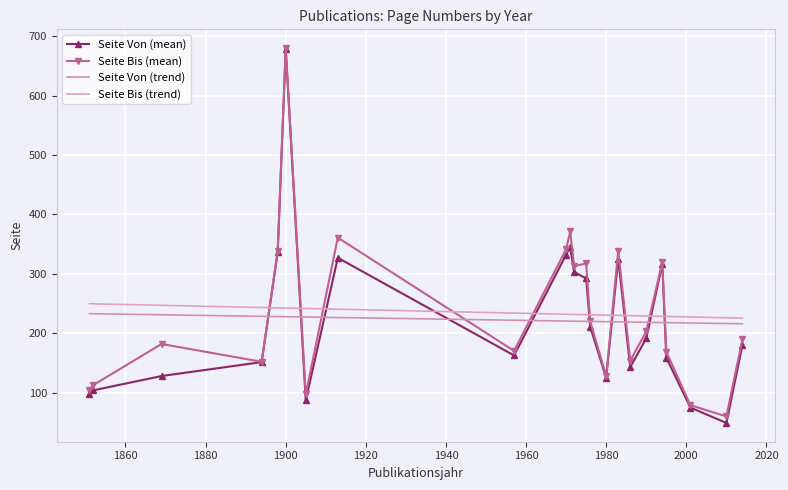

Which series has the largest total across all categories?

Seite Bis (mean)